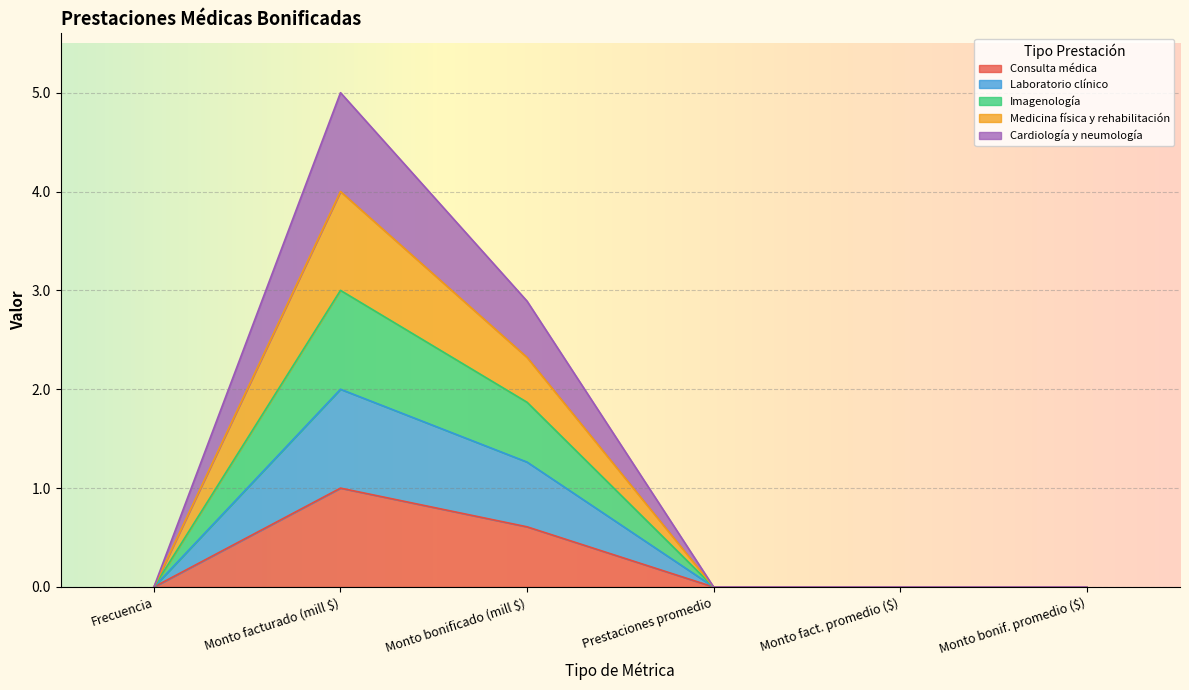

The value of Cardiología y neumología at Monto bonificado (mill $) is 0.5. True or false?

False